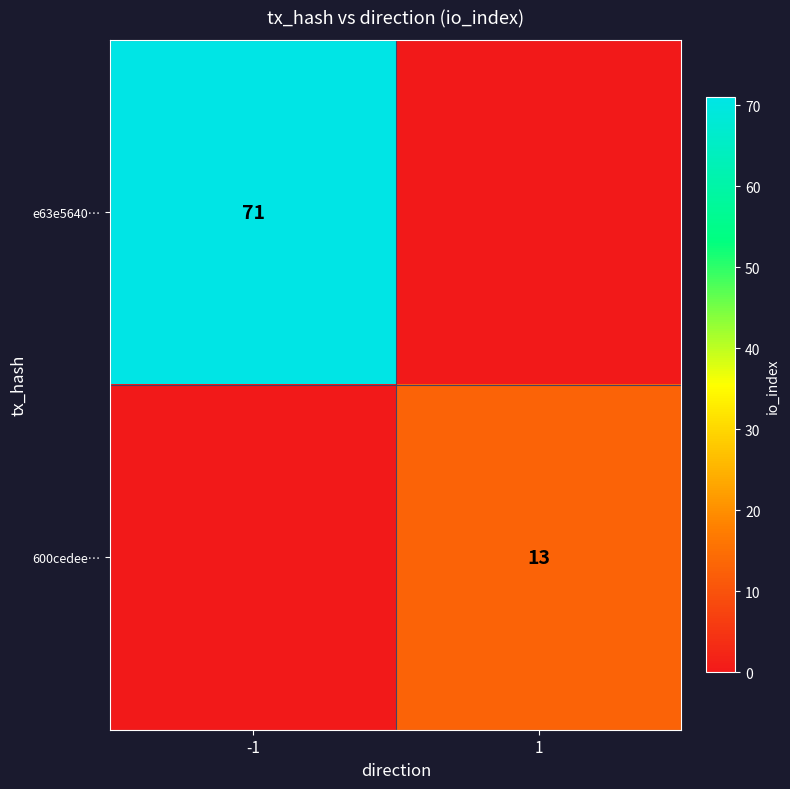

Is the value of 600cedee… at 1 greater than the value of e63e5640… at -1?

No